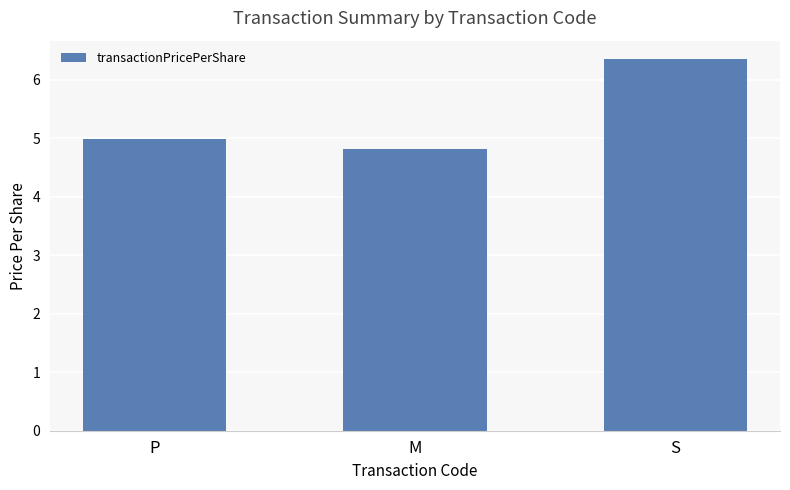

What position from the left is S?

3